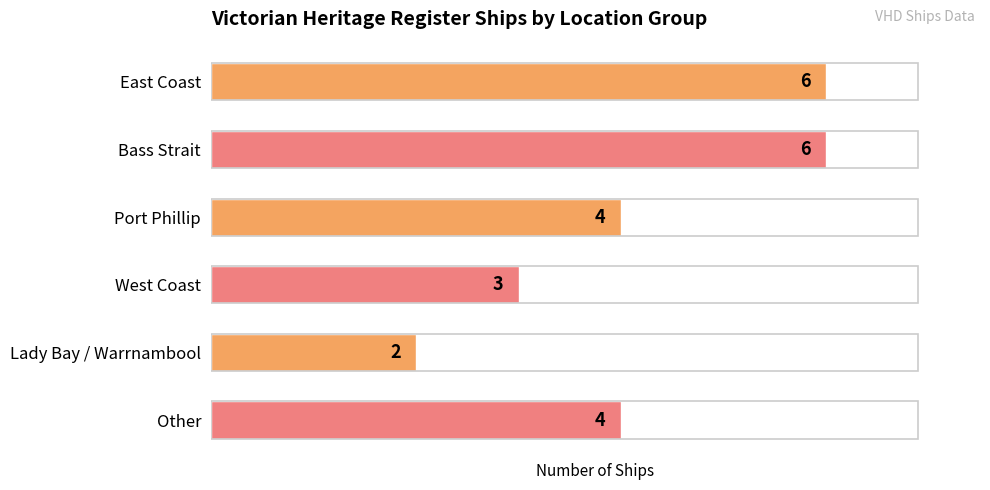

What is the approximate value at Other?

4